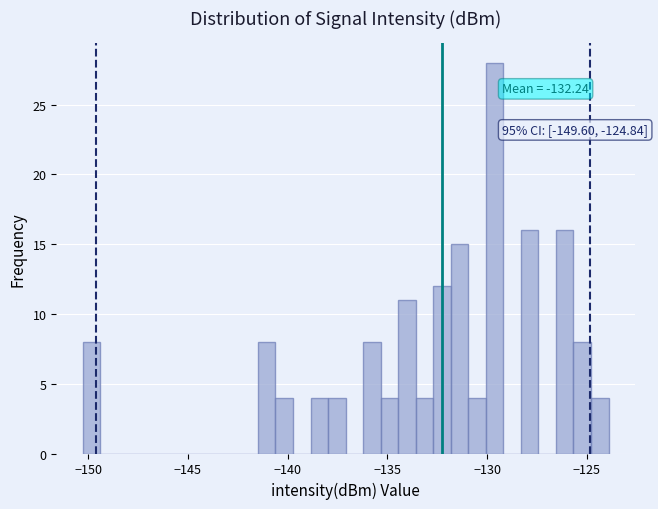

Read against the x-axis, roughly where is the centre of the tallest bar?

-129.5